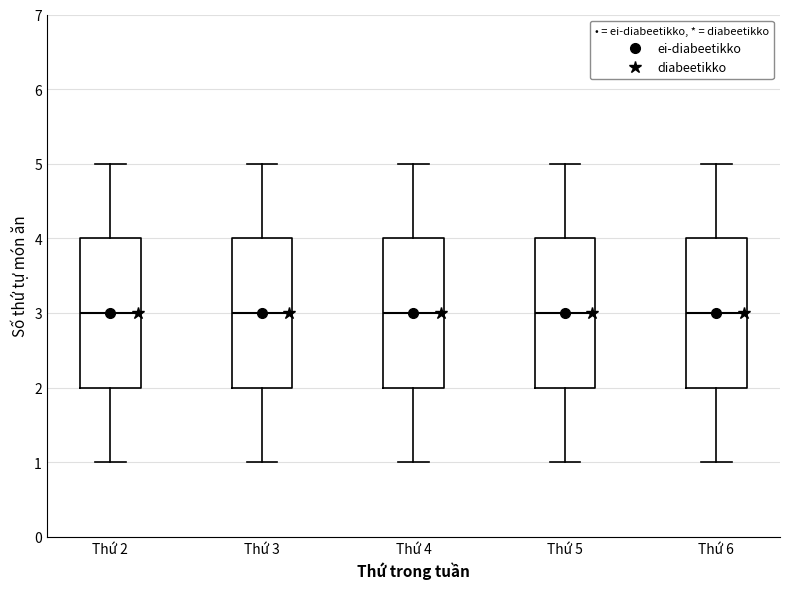

Reading left to right, read every box against the y-axis: the position of its median line, the range the box covers, and the ends of its whiskers. The values are not printed on the chart, so give them approximately, as read against the axis.

Thứ 2: median 3, box 2 to 4, whiskers 1 to 5
Thứ 3: median 3, box 2 to 4, whiskers 1 to 5
Thứ 4: median 3, box 2 to 4, whiskers 1 to 5
Thứ 5: median 3, box 2 to 4, whiskers 1 to 5
Thứ 6: median 3, box 2 to 4, whiskers 1 to 5